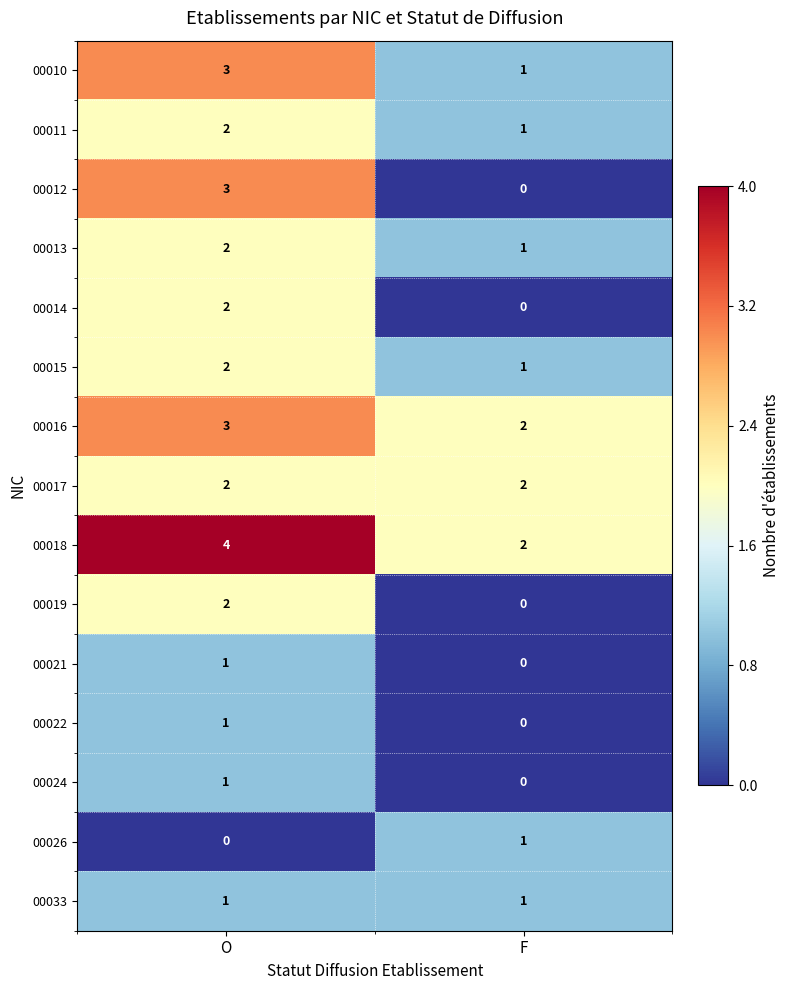

What is the sum of the 00012 values at O and F?

3